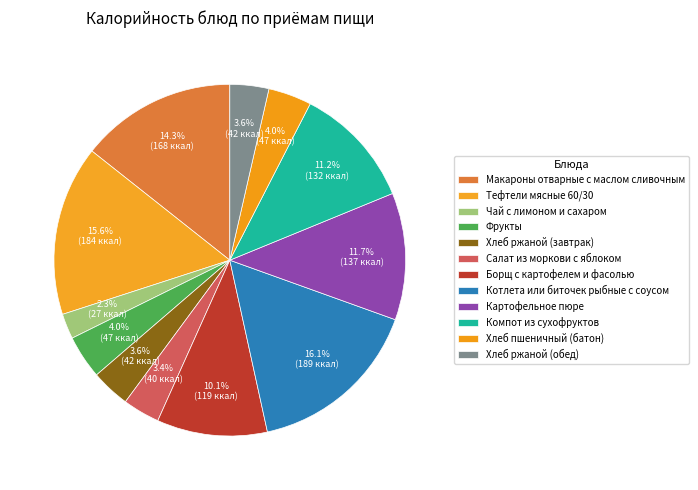

Count the number of slices in the pie.

12